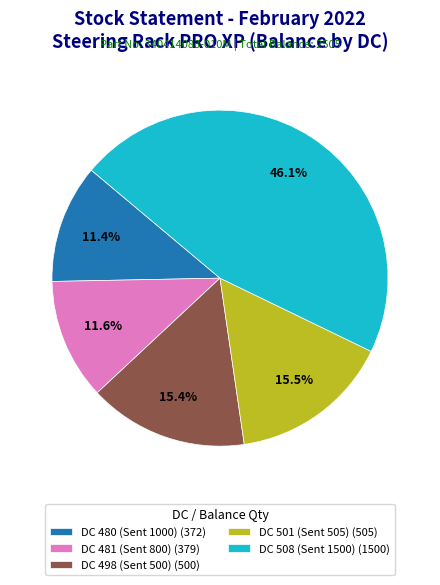

How much of the chart is everything except DC 508 (Sent 1500)?

53.9%